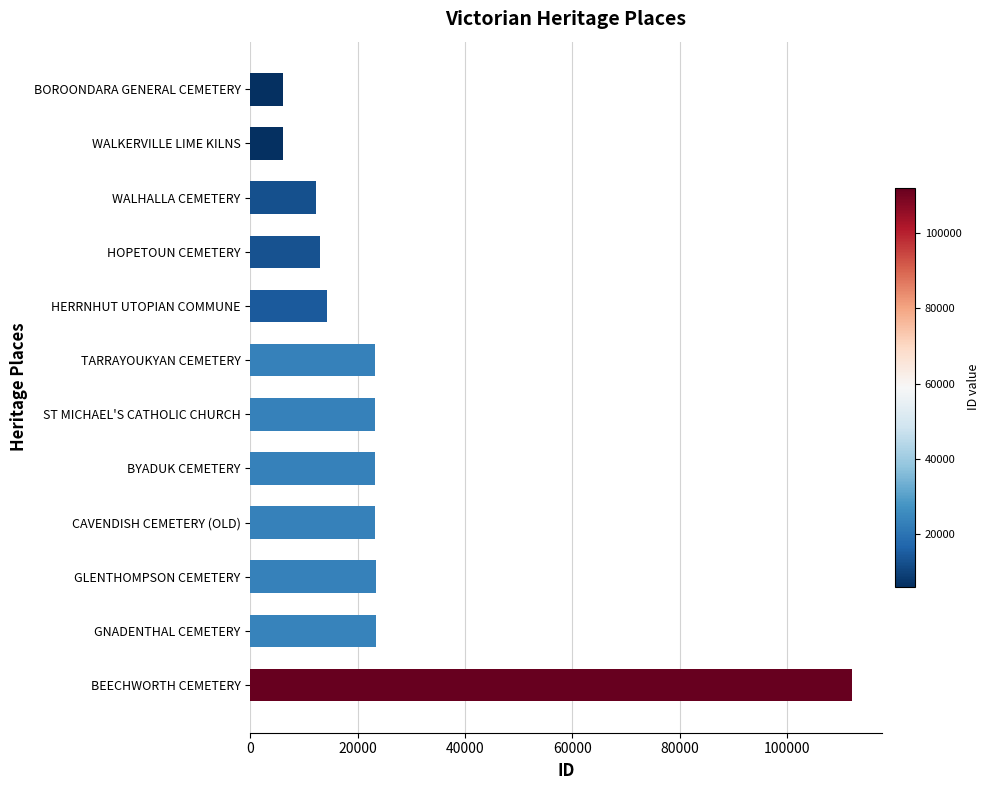

What is the change in value from HERRNHUT UTOPIAN COMMUNE to WALKERVILLE LIME KILNS?

-8282